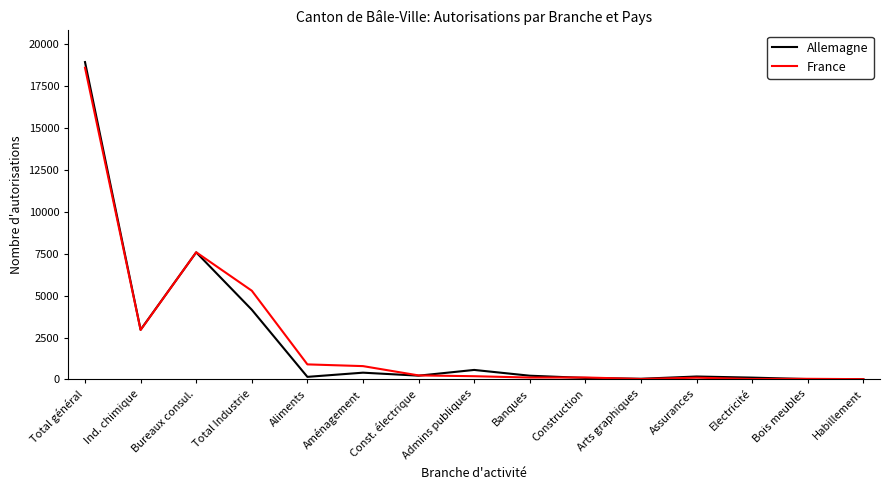

Between Total Industrie and Electricité, which series saw the biggest shift?

France